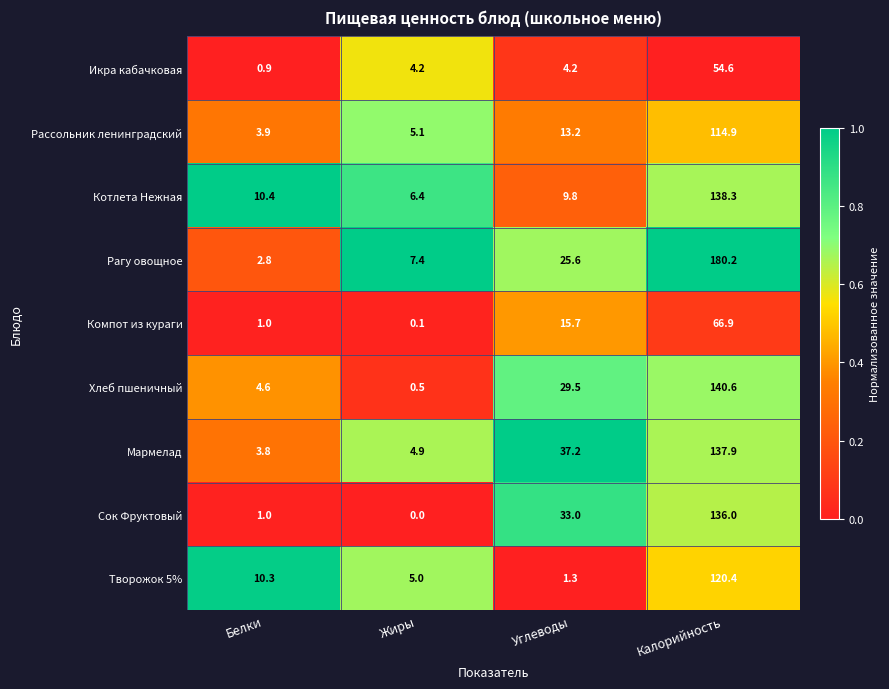

Count the number of data series in this chart.

9